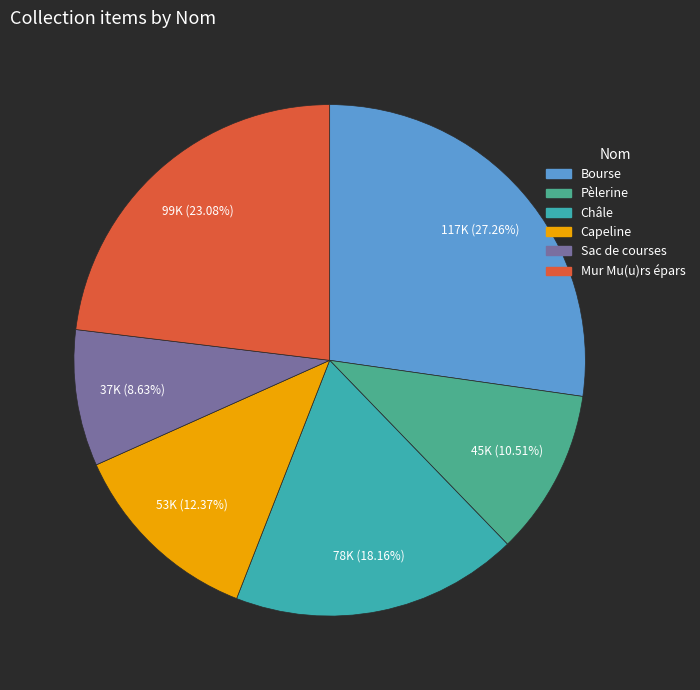

How many slices are in this pie chart?

6